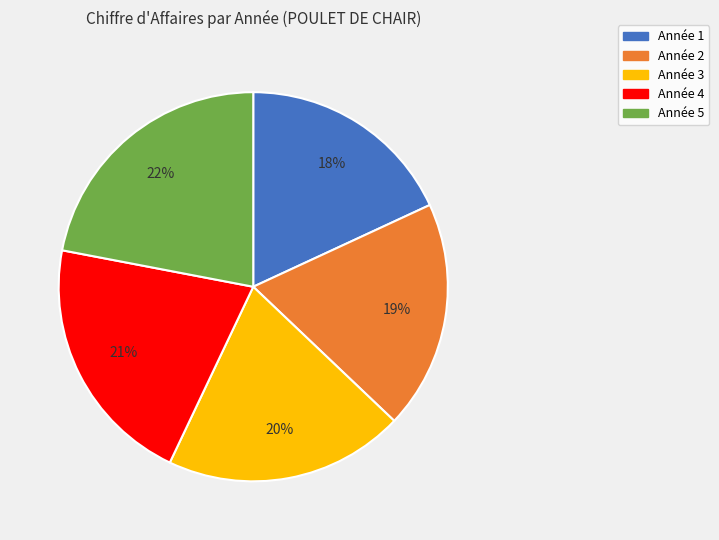

To the nearest percent, what is the difference between the largest and smallest slice percentages?

4%